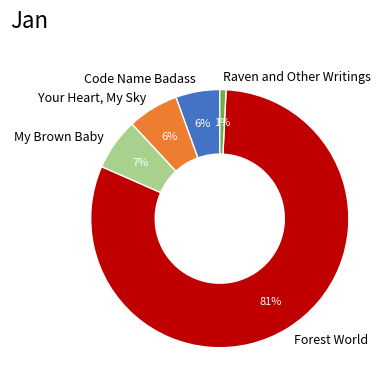

What percentage is the Raven and Other Writings slice, to the nearest percent?

1%